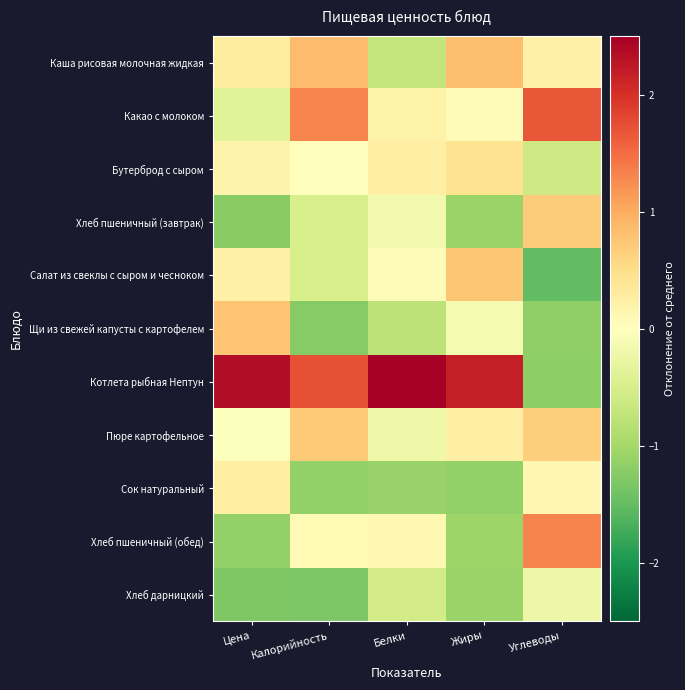

Reading right to left, extract all data points from this chart.

Каша рисовая молочная жидкая: Углеводы=0.2	Жиры=0.8	Белки=-0.7	Калорийность=0.9	Цена=0.3
Какао с молоком: Углеводы=1.7	Жиры=0.0	Белки=0.2	Калорийность=1.3	Цена=-0.4
Бутерброд с сыром: Углеводы=-0.6	Жиры=0.4	Белки=0.3	Калорийность=0.0	Цена=0.2
Хлеб пшеничный (завтрак): Углеводы=0.7	Жиры=-1.1	Белки=-0.1	Калорийность=-0.5	Цена=-1.2
Салат из свеклы с сыром и чесноком: Углеводы=-1.5	Жиры=0.8	Белки=0.1	Калорийность=-0.5	Цена=0.2
Щи из свежей капусты с картофелем: Углеводы=-1.2	Жиры=-0.1	Белки=-0.8	Калорийность=-1.2	Цена=0.8
Котлета рыбная Нептун: Углеводы=-1.2	Жиры=2.2	Белки=2.9	Калорийность=1.7	Цена=2.4
Пюре картофельное: Углеводы=0.7	Жиры=0.2	Белки=-0.2	Калорийность=0.7	Цена=-0.0
Сок натуральный: Углеводы=0.1	Жиры=-1.1	Белки=-1.1	Калорийность=-1.1	Цена=0.2
Хлеб пшеничный (обед): Углеводы=1.3	Жиры=-1.1	Белки=0.1	Калорийность=0.1	Цена=-1.1
Хлеб дарницкий: Углеводы=-0.2	Жиры=-1.1	Белки=-0.6	Калорийность=-1.3	Цена=-1.3